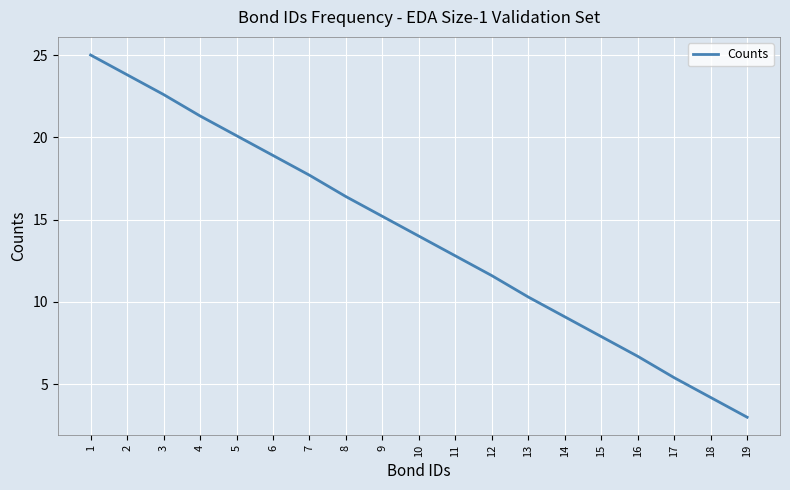

True or false: the data has more than 1 interior local peaks.

False